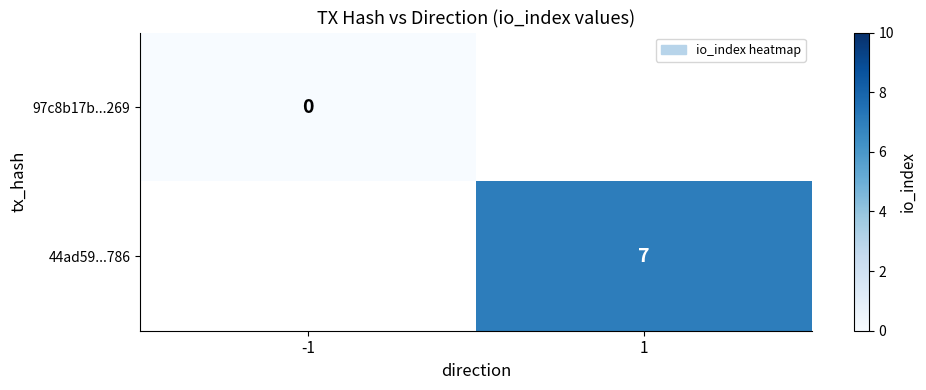

Which category has the lowest value across all series?

-1